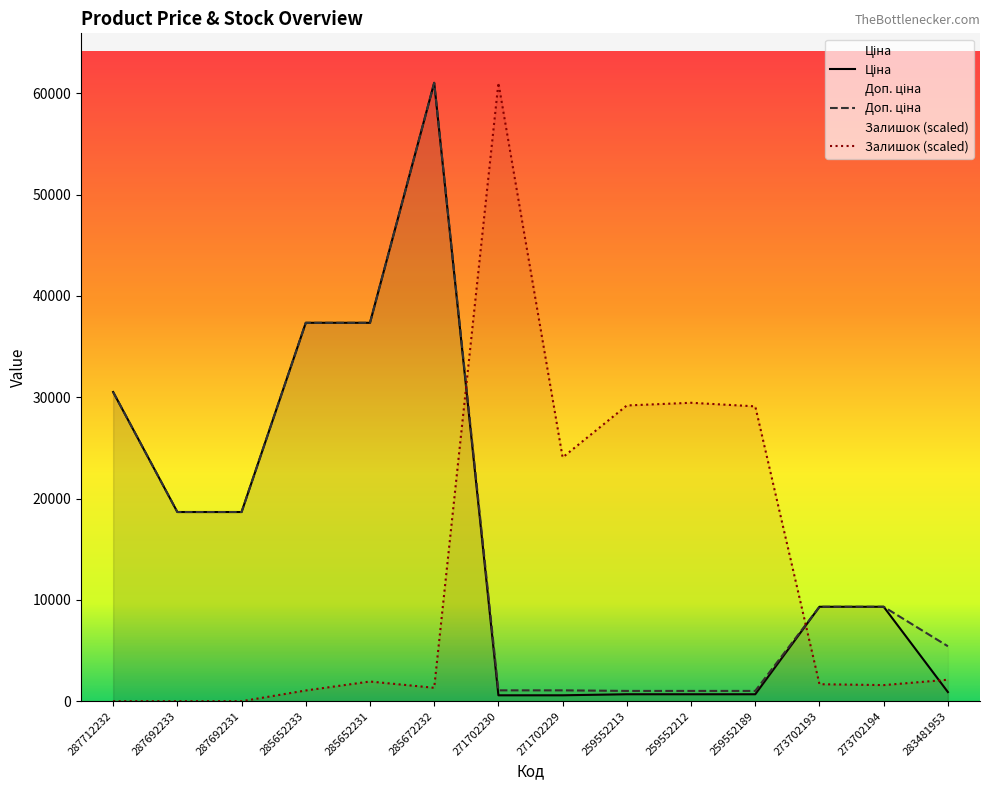

Reading left to right, transcribe all the data shown in this chart.

Ціна: 30512.3	18671.5	18671.5	37343.0	37343.0	61024.7	586.0	586.0	689.1	689.1	689.1	9321.4	9321.4	904.3
Доп. ціна: 30512.3	18671.5	18671.5	37343.0	37343.0	61024.7	1074.5	1074.5	1017.8	1017.8	1017.8	9321.4	9321.4	5425.9
Залишок: 0.0	0.0	0.0	1061.3	1945.7	1326.6	61024.7	24056.1	29185.7	29451.1	29097.3	1680.4	1591.9	2122.6